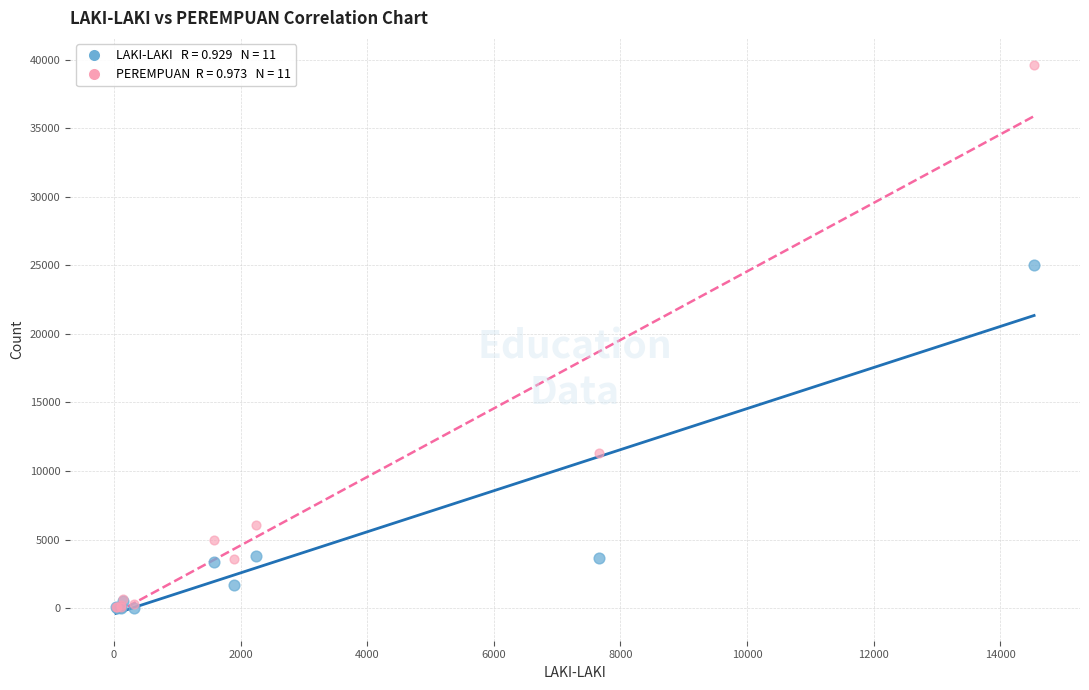

Across all series, what Y value is closest to 19792?

25048